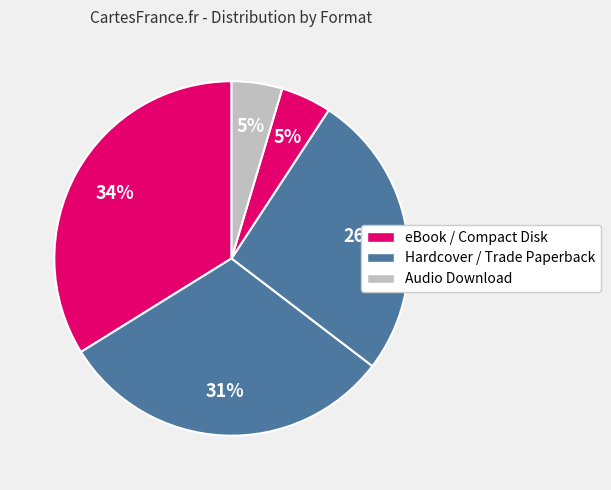

How many slices are in this pie chart?

5